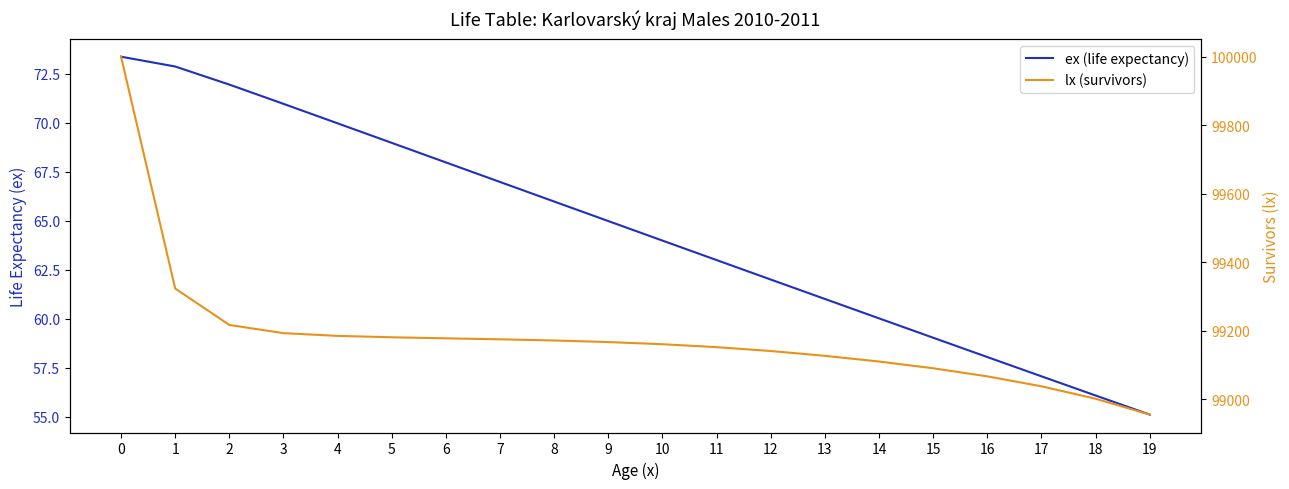

Is it true that ex (life expectancy) equals 69.0 at 5?

True